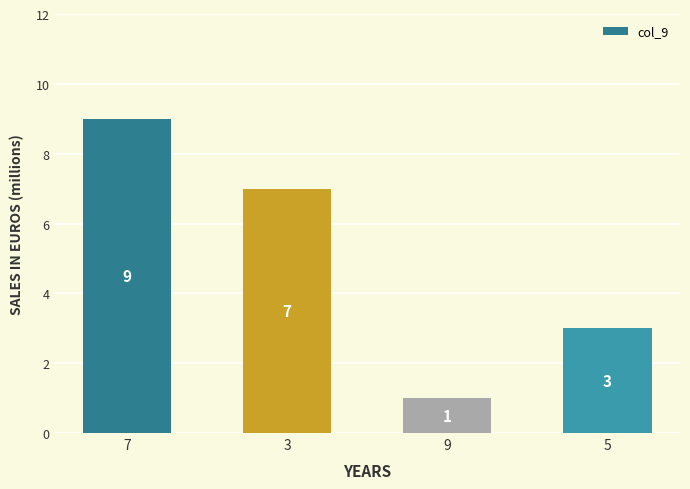

Rank the categories by value from highest to lowest.

7, 3, 5, 9